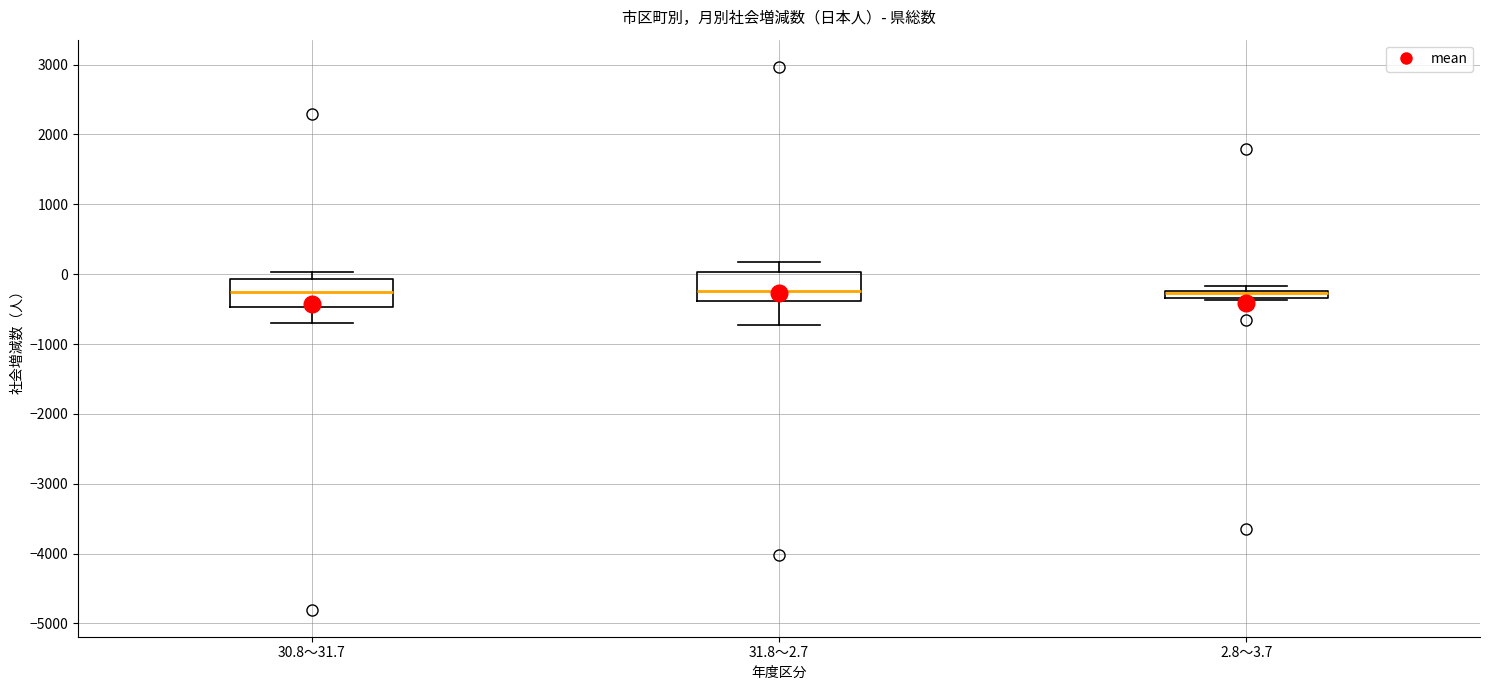

Where is the lower edge of the box for 30.8～31.7 on the y-axis? The values are not printed on the chart, so give them approximately, as read against the axis.

-500